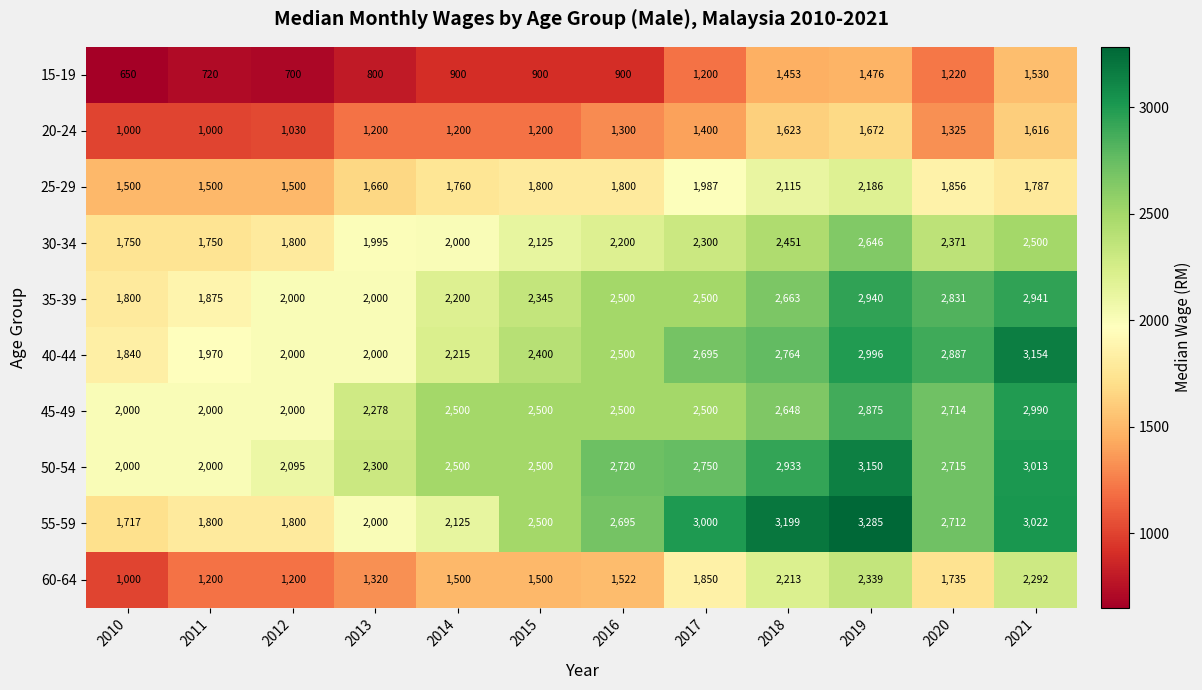

What is the average value of the 30-34 series?

2157